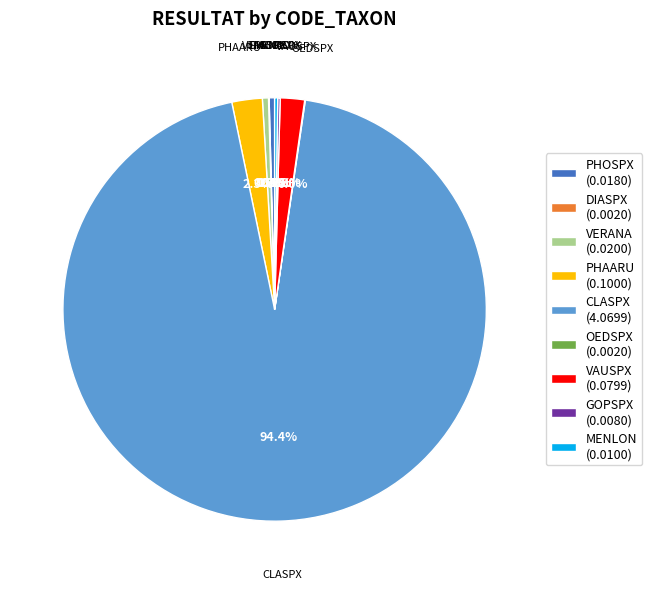

What percentage is NOT represented by VAUSPX?

98.1%